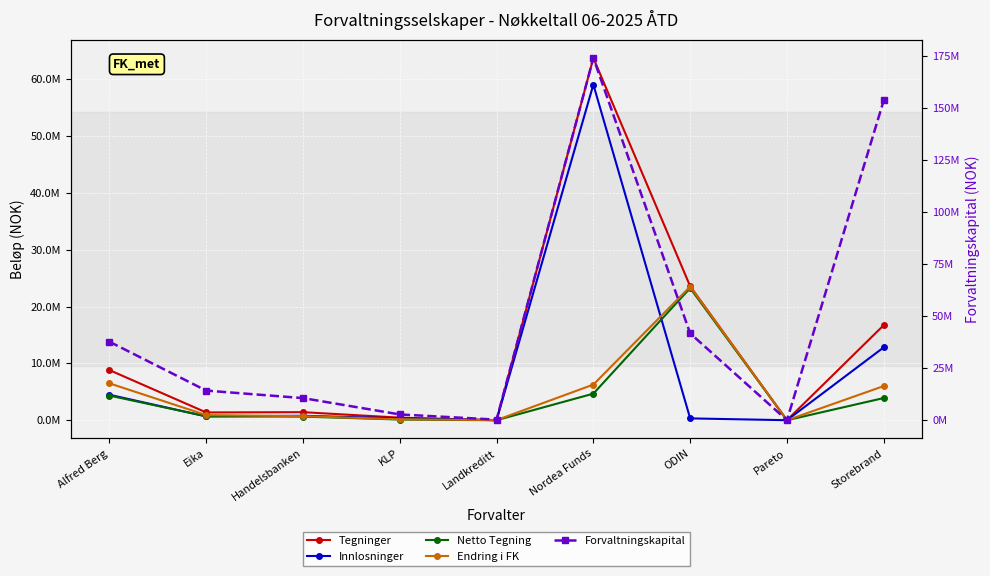

Which category has the highest value across all series?

Nordea Funds